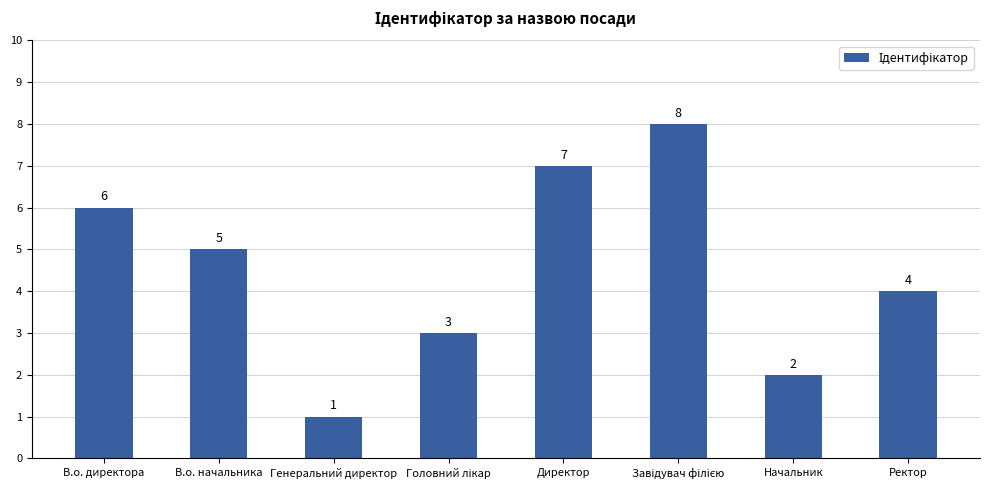

What is the value of the 6th bar from the left?

8